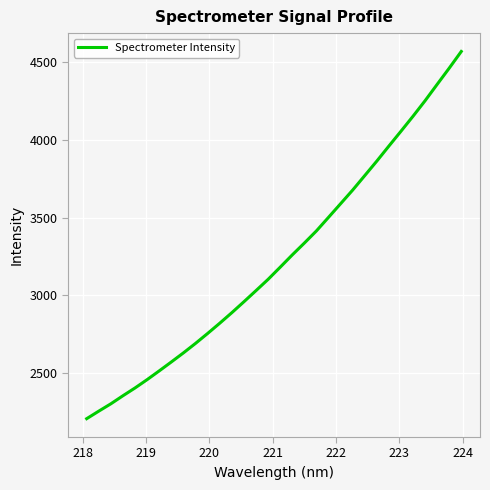

How many values exceed 3180?

16